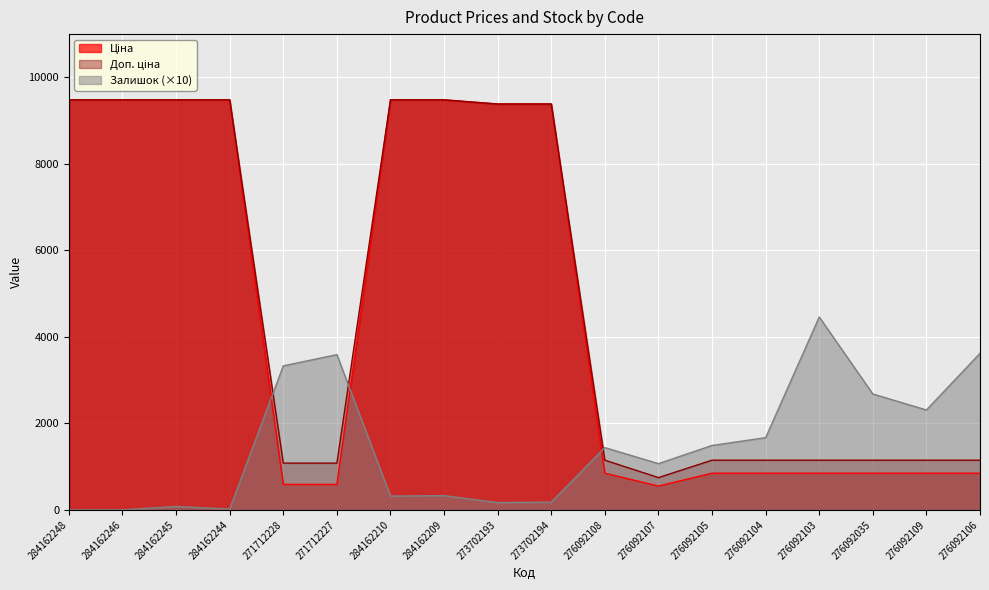

How many data points in Ціна are above 848?

15